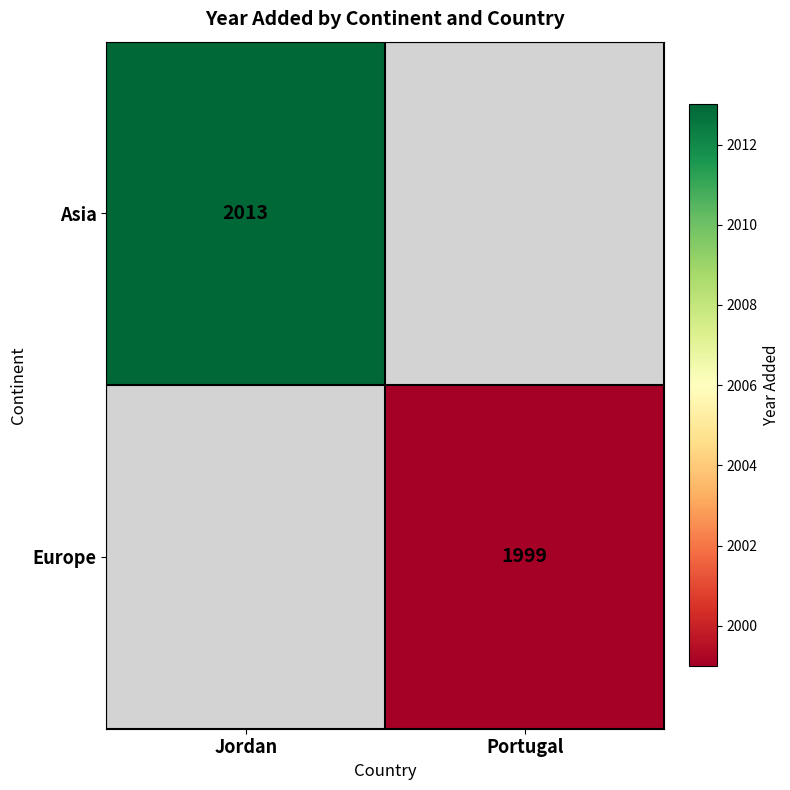

Is it true that Asia equals 2013 at Jordan?

True